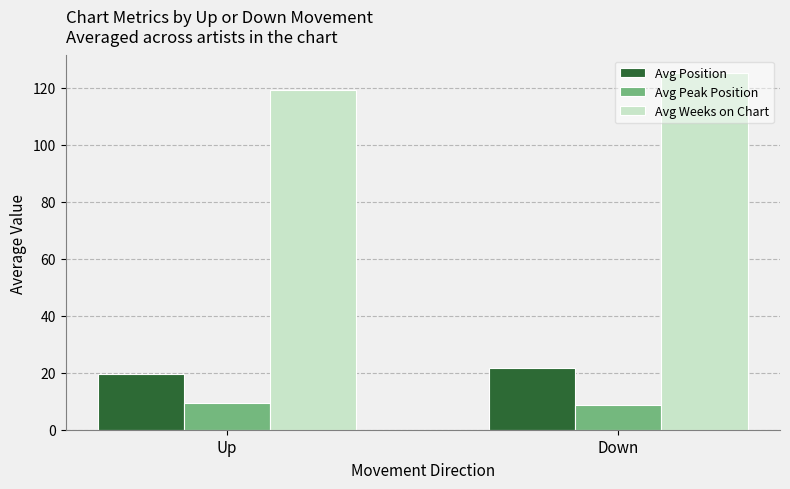

The Avg Peak Position series shows 4.6 at Up. True or false?

False